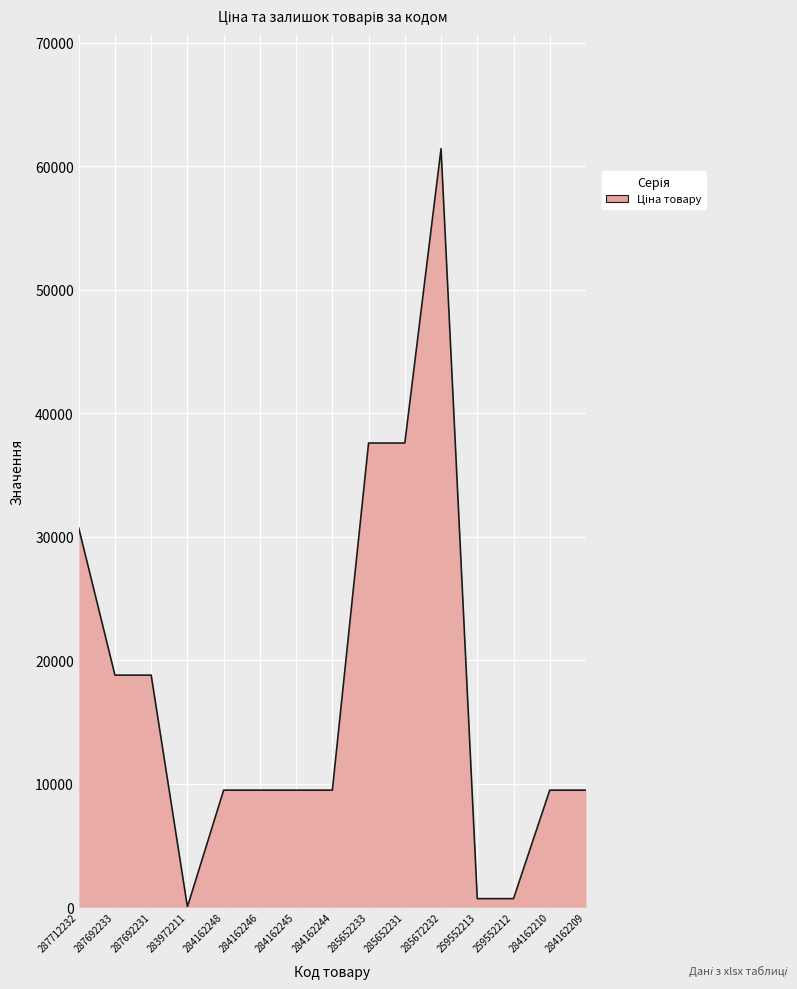

True or false: the data shows 24211.2 at 285652231.

False